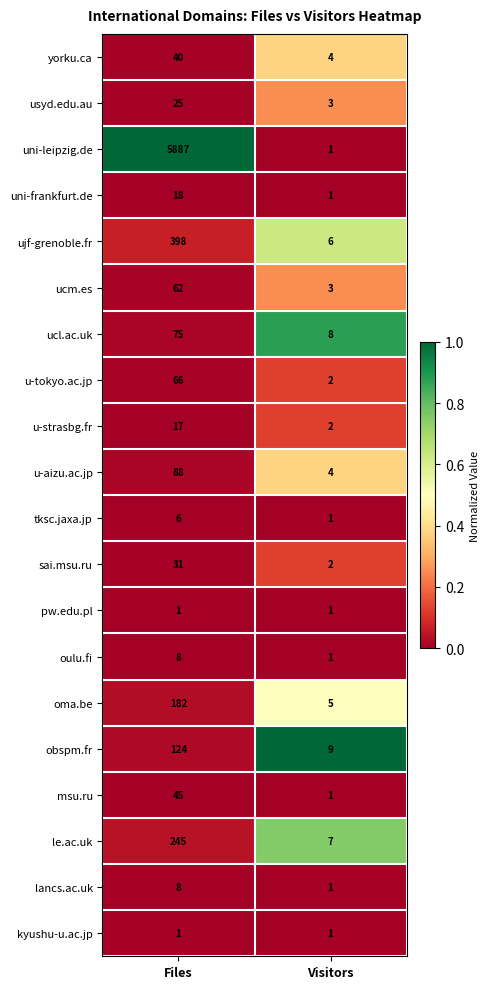

Which series changed the most between Files and Visitors?

uni-leipzig.de